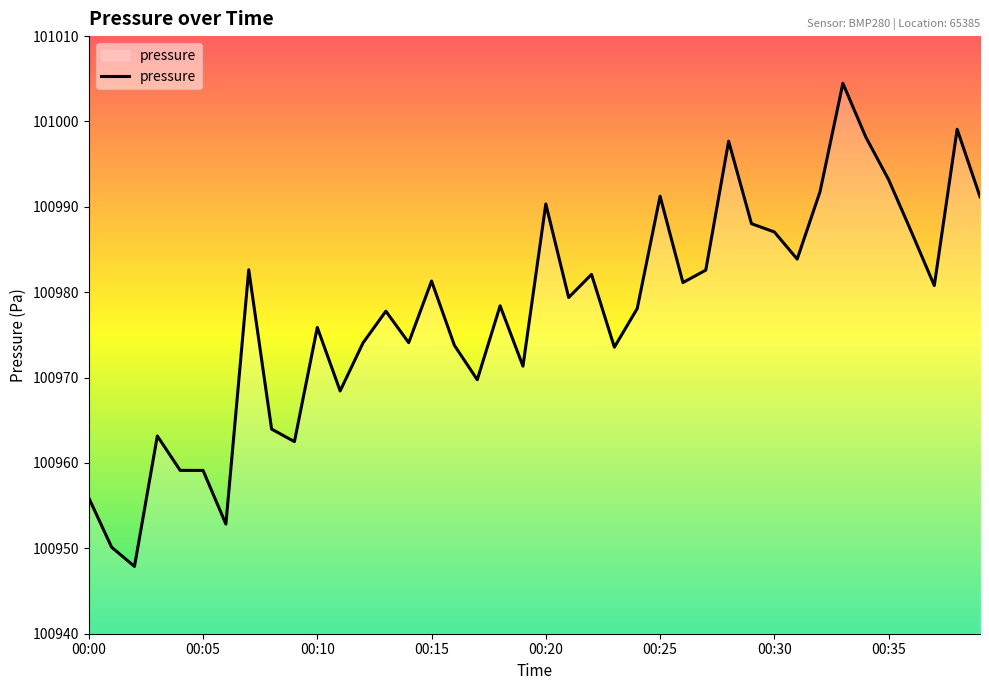

What is the smallest value displayed?

100947.9